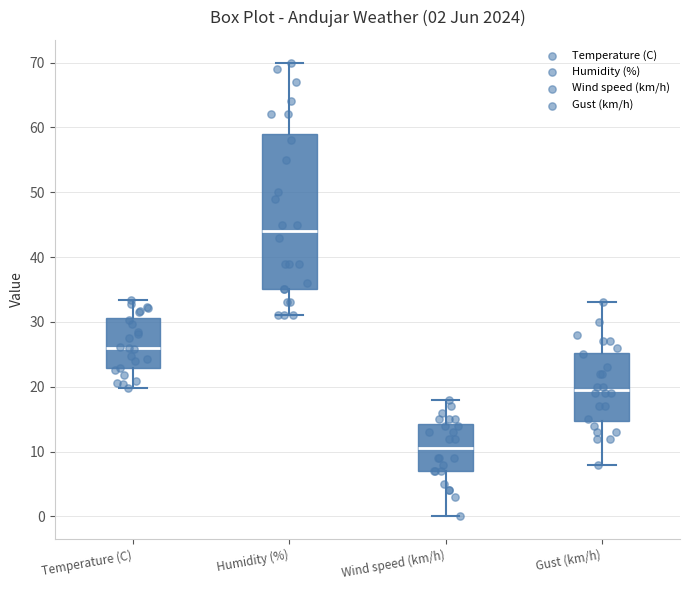

Comparing the boxes themselves (not the whiskers), which one is the tallest?

Humidity (%)